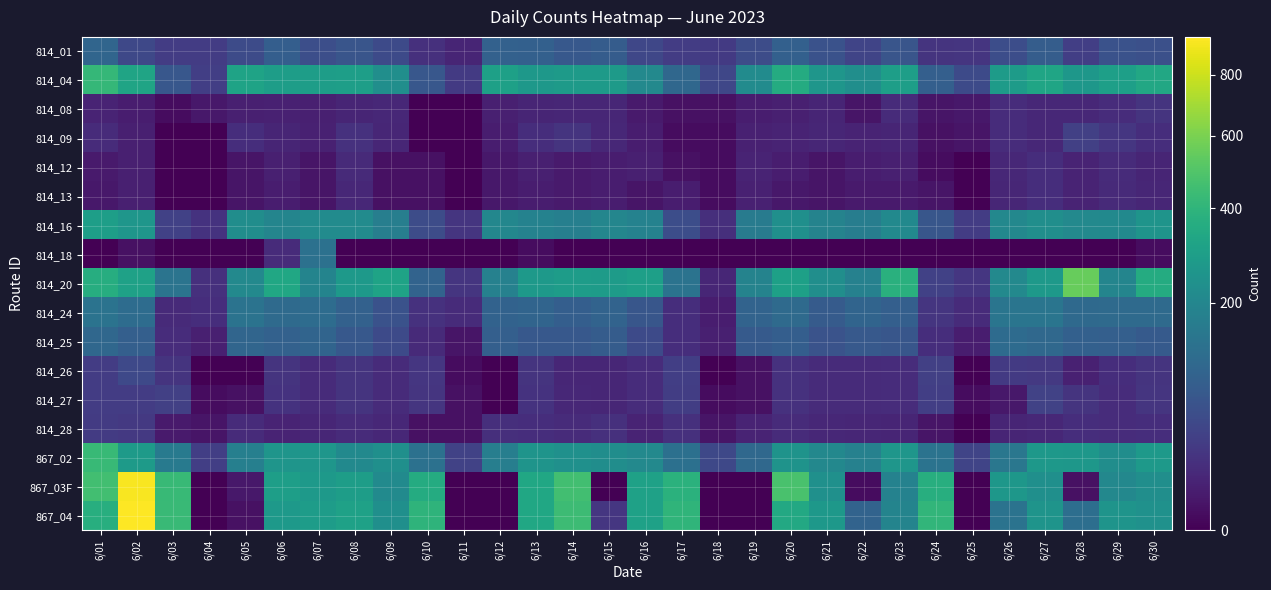

At how many categories does at least one series exceed 121?

26